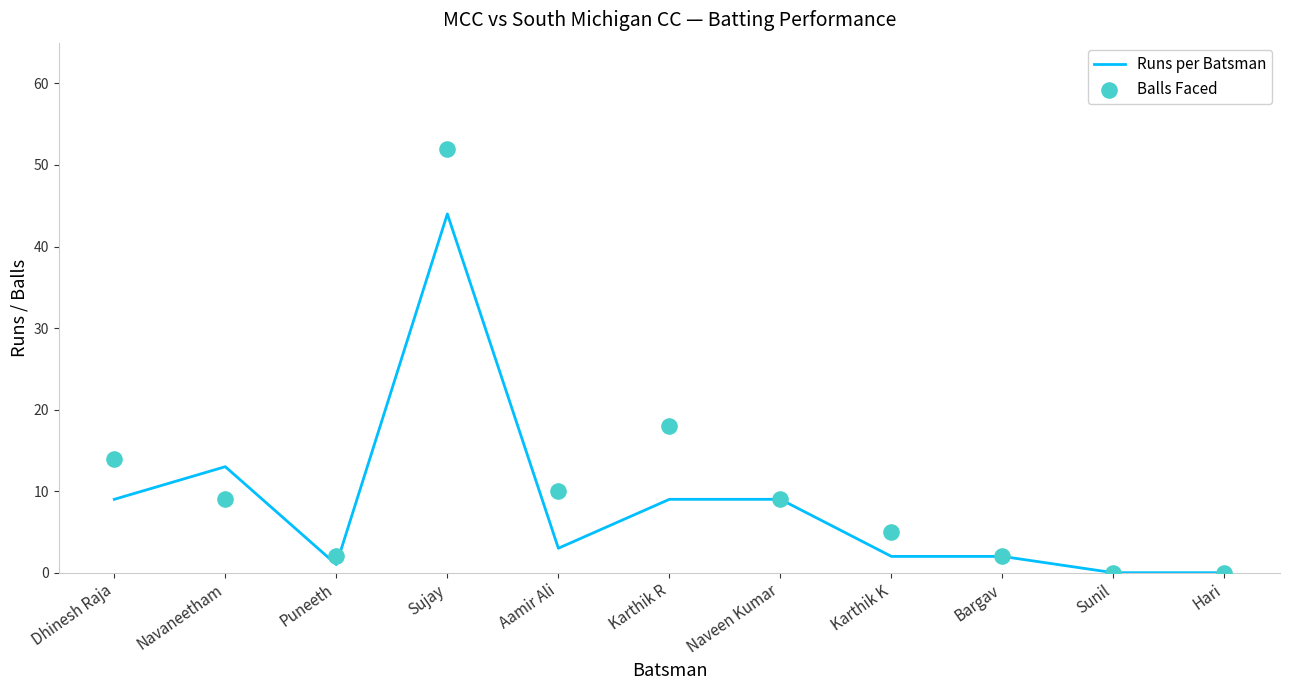

What is the total value across all series at Aamir Ali?

13